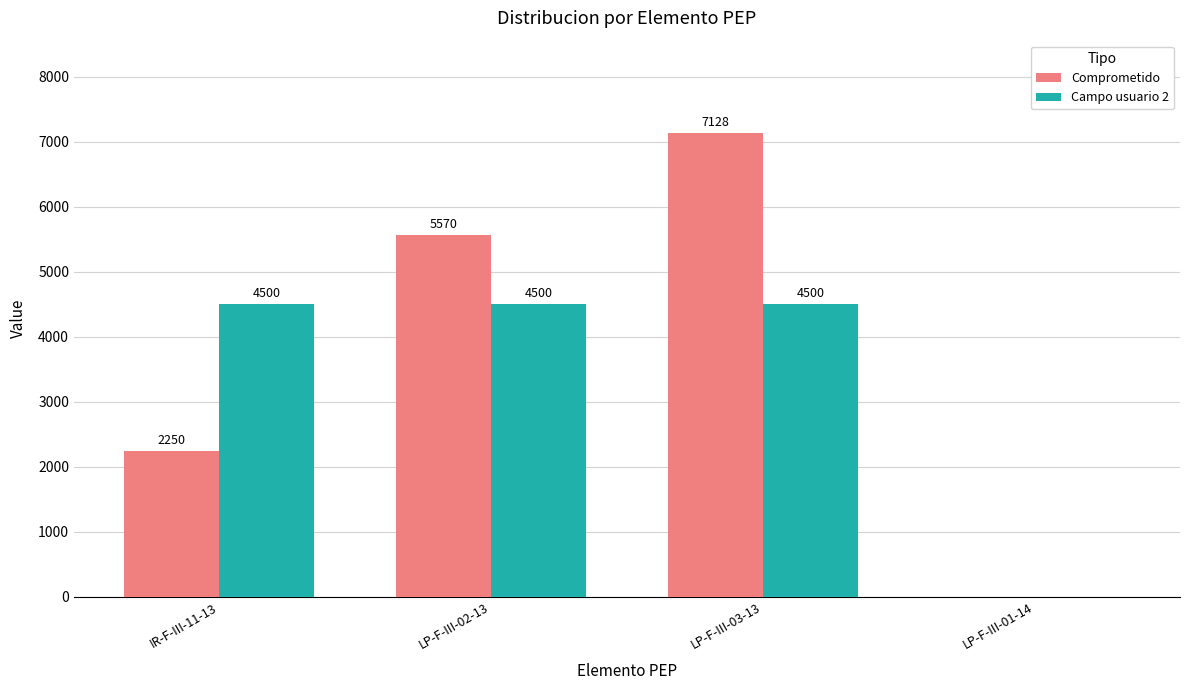

What is the average value of the Campo usuario 2 series?

3375